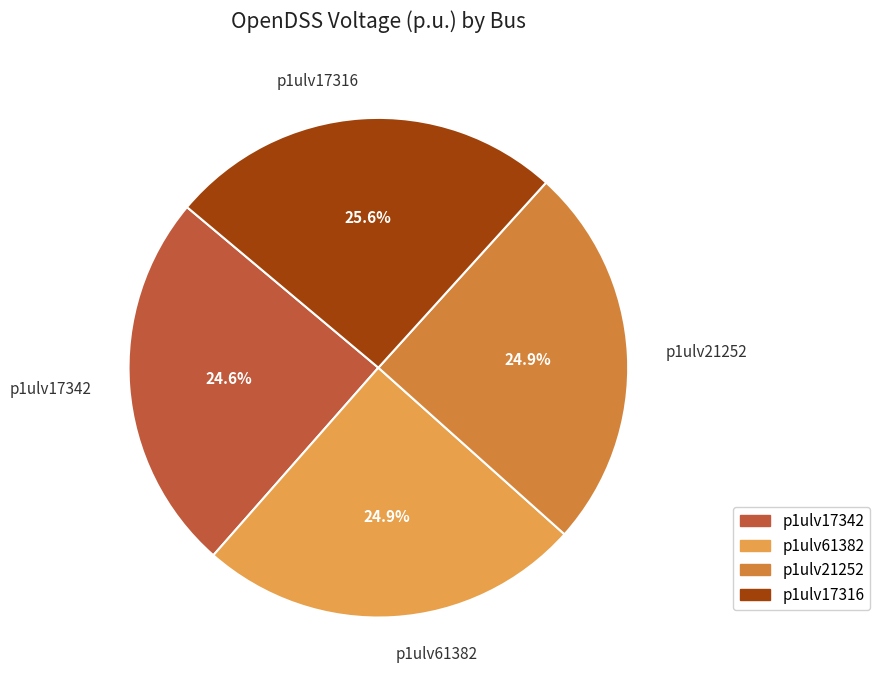

To the nearest percent, what percentage of the pie is p1ulv17342?

25%